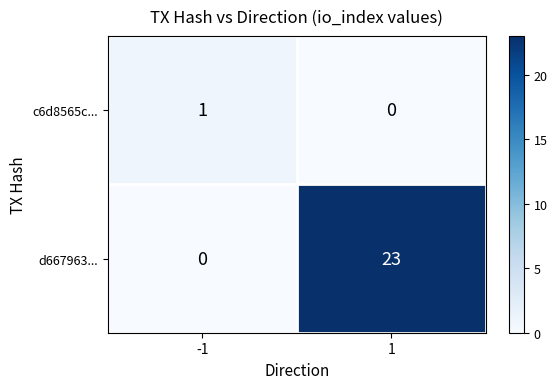

Which series has the largest total across all categories?

d667963...